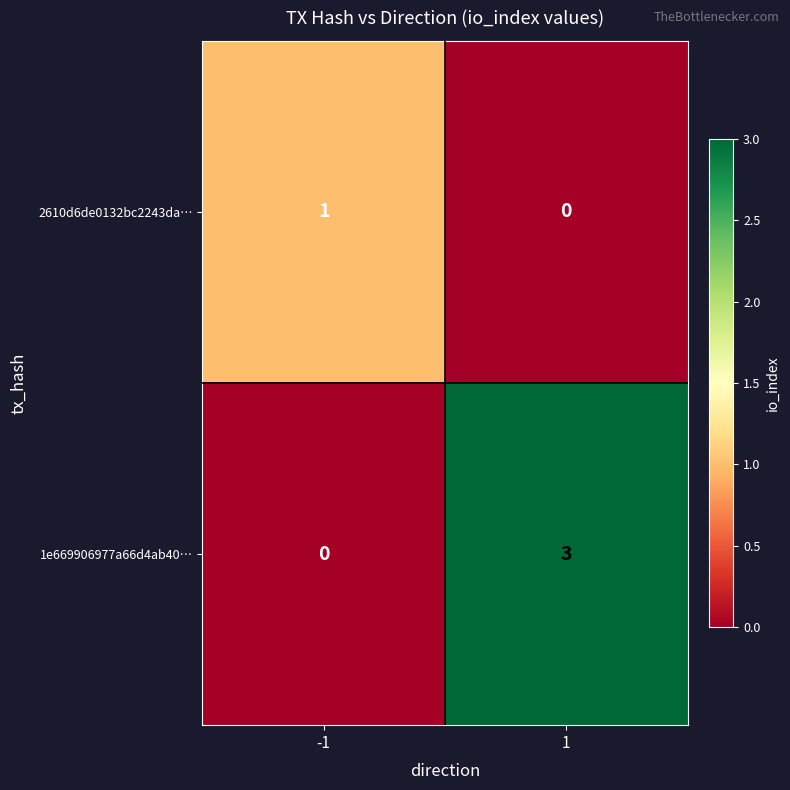

Which series has the largest total across all categories?

1e669906977a66d4ab40…